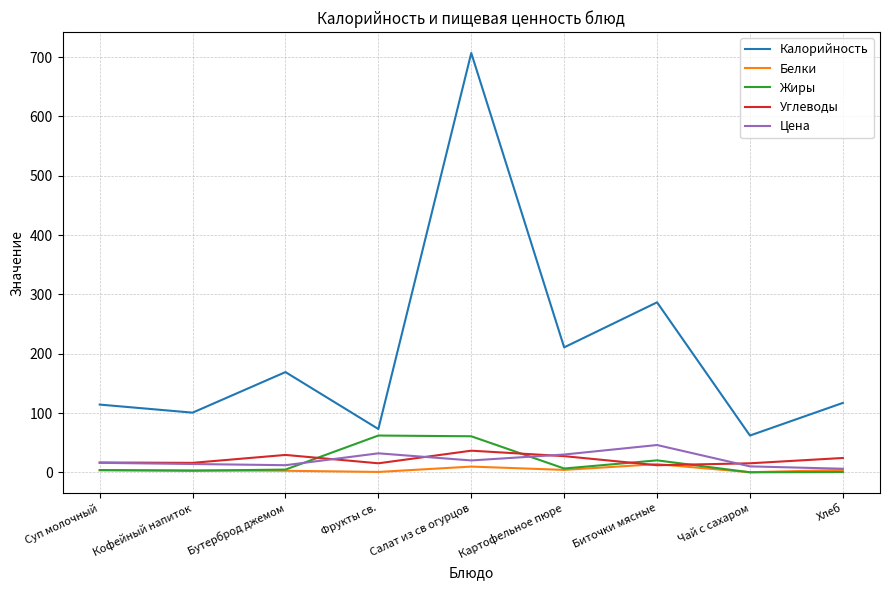

Is it true that Калорийность equals 100.6 at Кофейный напиток?

True